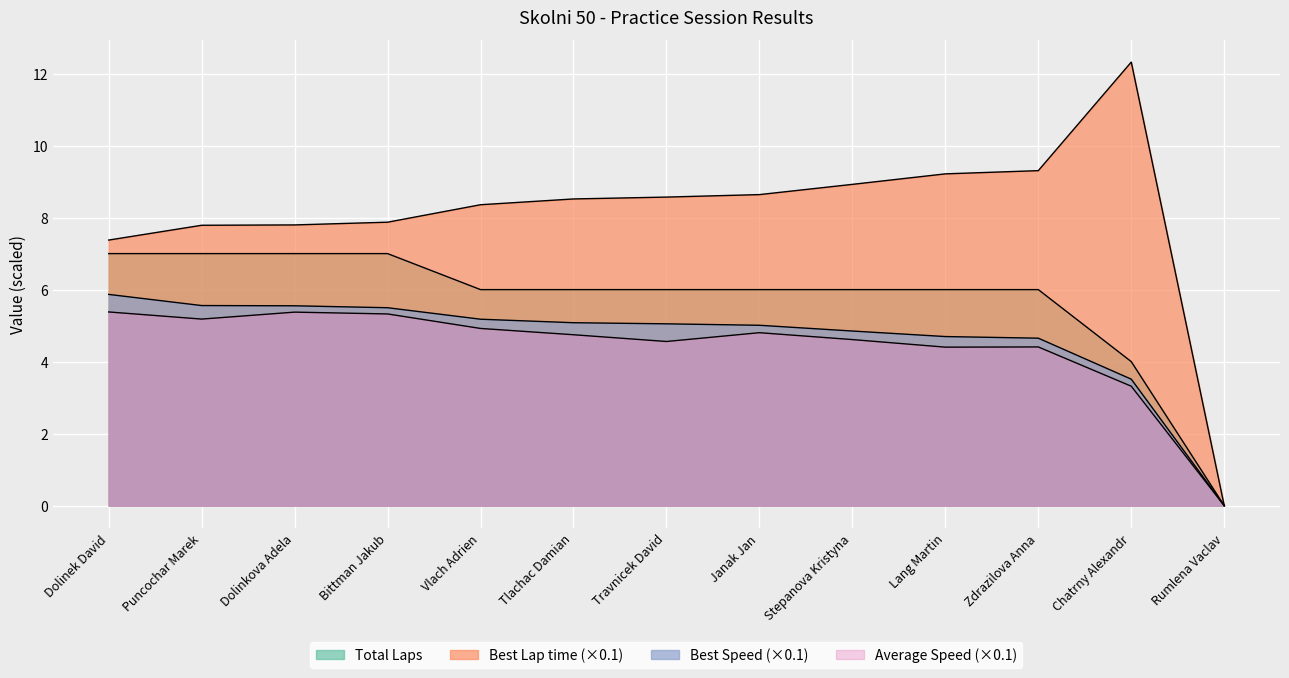

What is the sum of the Total Laps values at Puncochar Marek and Zdrazilova Anna?

13.0